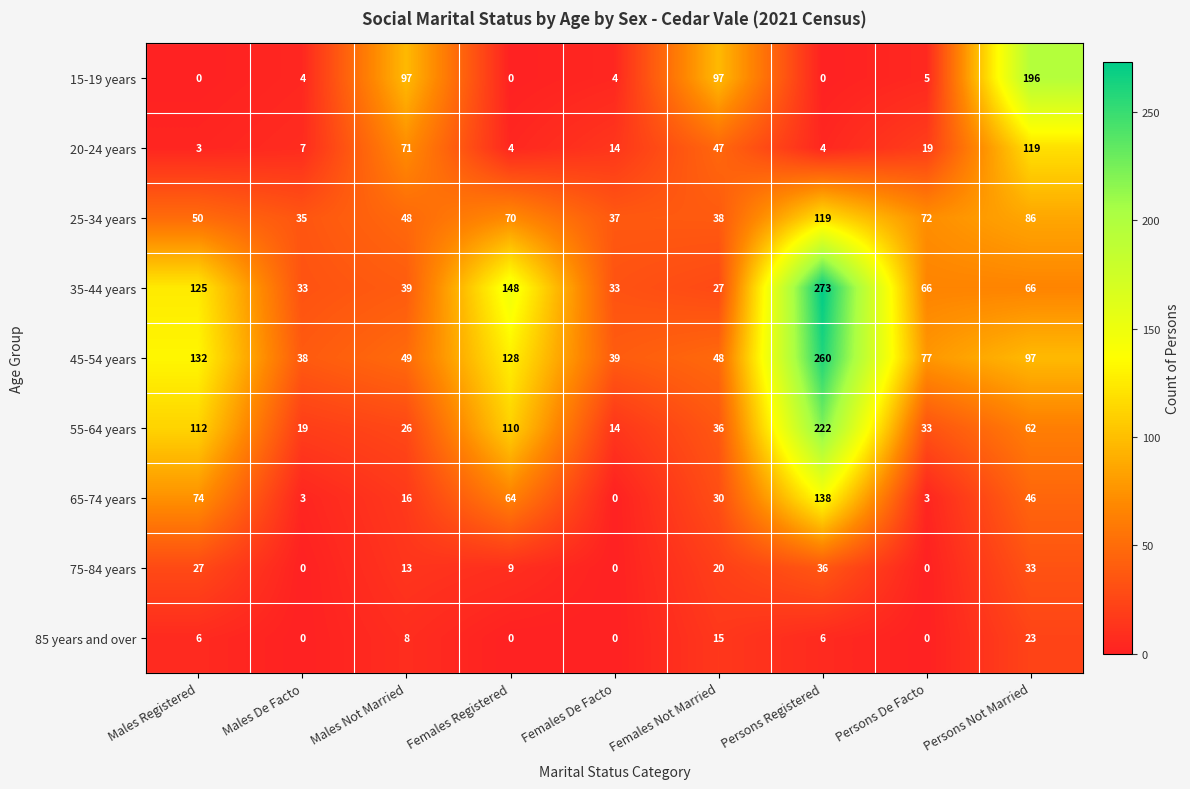

The value of 15-19 years at Males De Facto is 4. True or false?

True